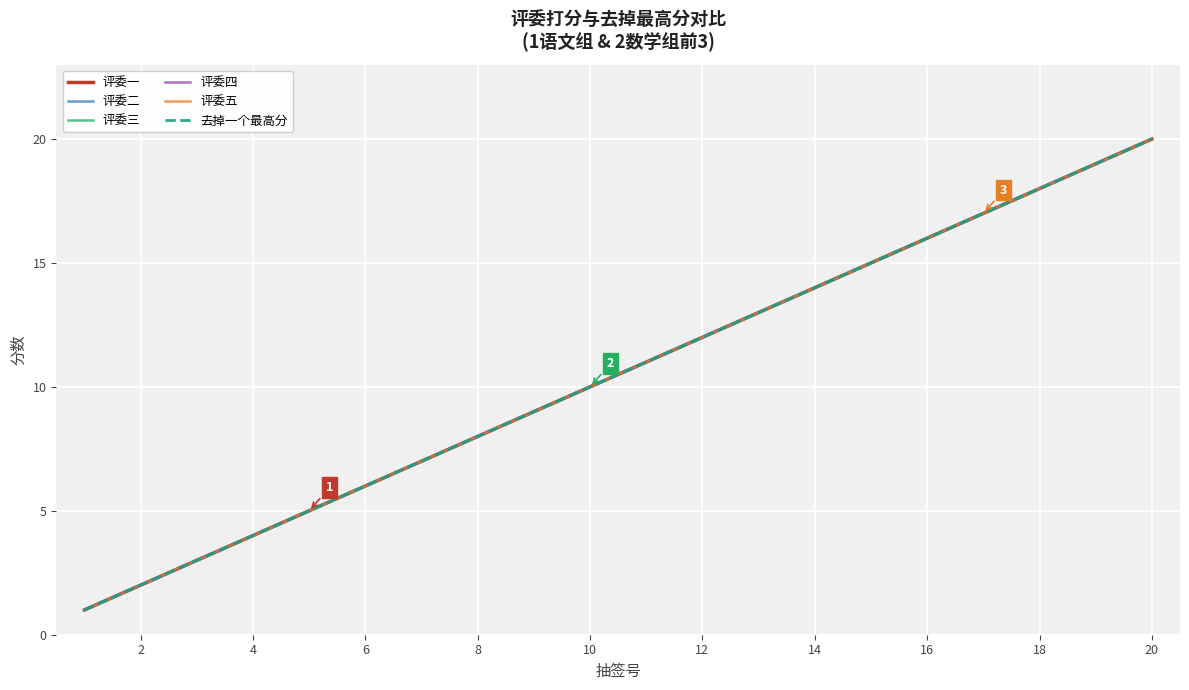

At 18, list the series in order from smallest to largest.

评委一, 评委二, 评委三, 评委四, 评委五, 去掉一个最高分